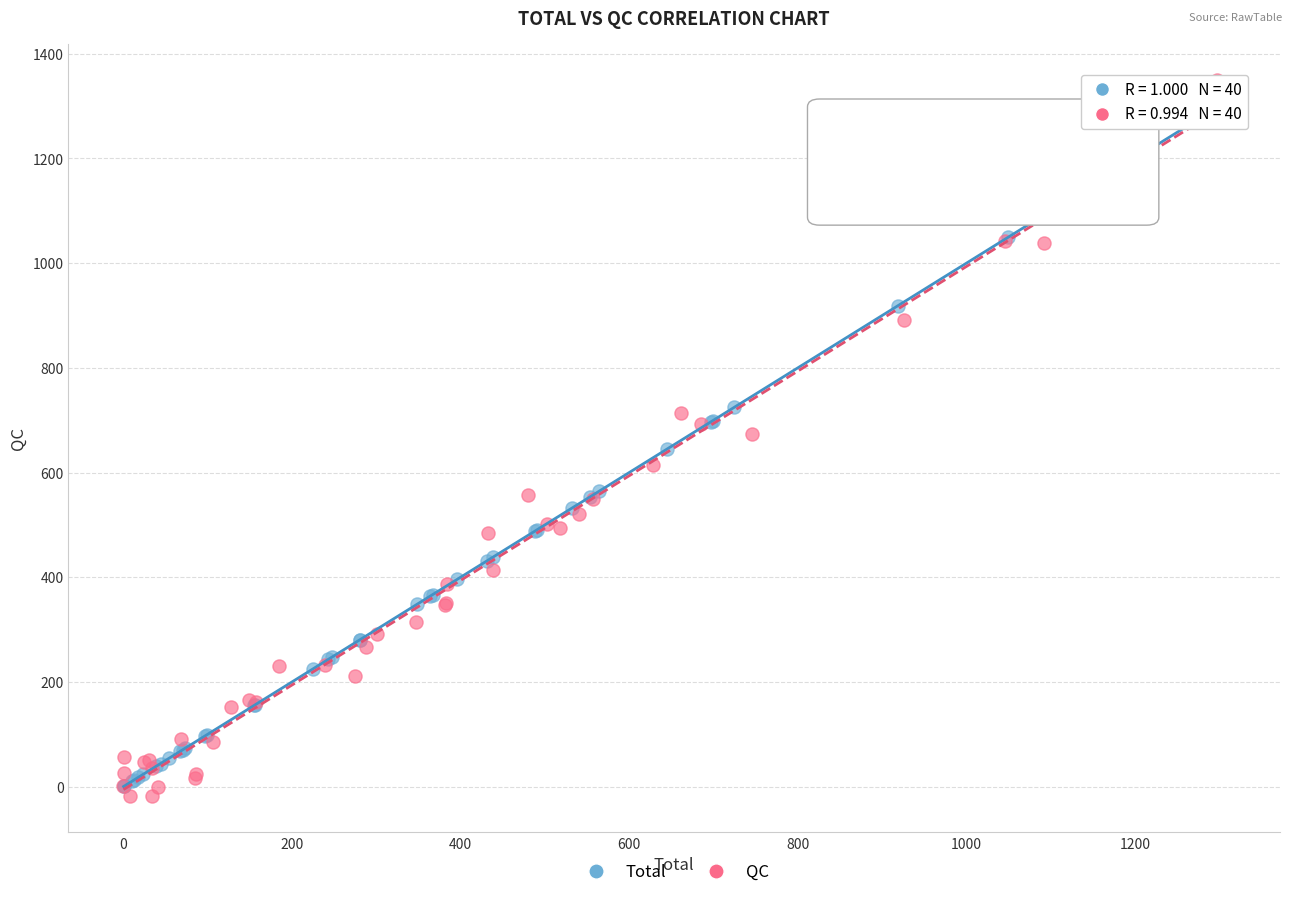

Which series has the widest spread of Y values?

QC